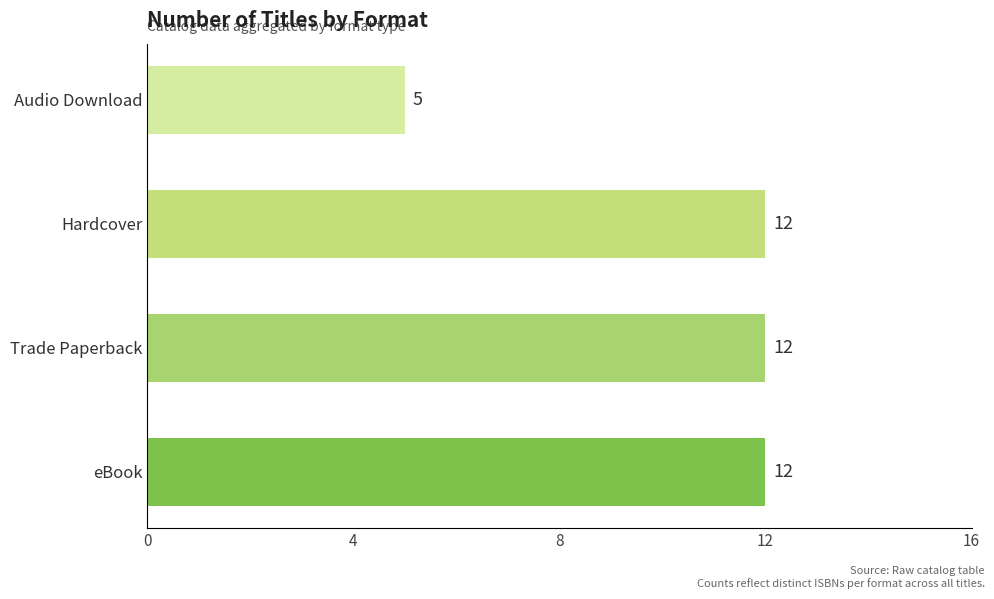

Are the bars grouped side by side (vs. stacked)?

No